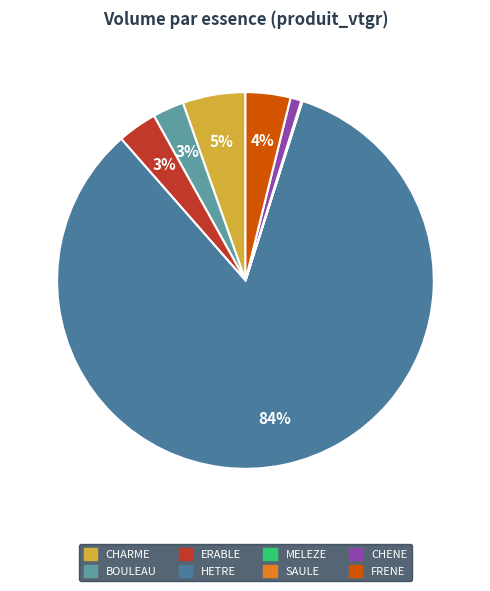

Which category accounts for the majority?

HETRE